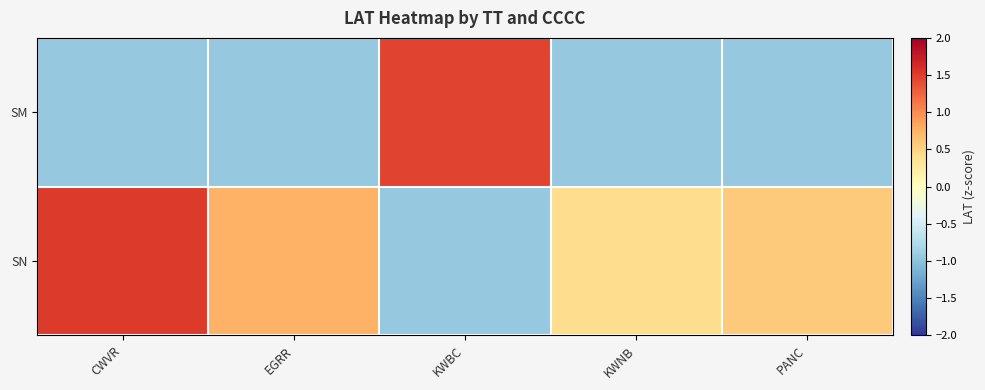

Which series has the largest total across all categories?

SN